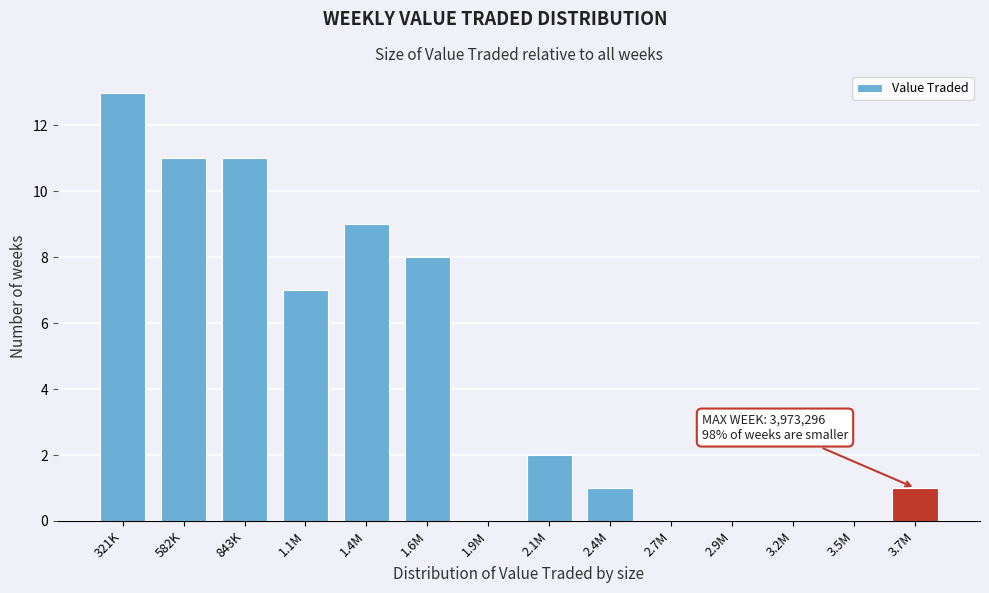

Reading left to right, what are all the values shown in this chart?

321K=13	582K=11	843K=11	1.1M=7	1.4M=9	1.6M=8	1.9M=0	2.1M=2	2.4M=1	2.7M=0	2.9M=0	3.2M=0	3.5M=0	3.7M=1